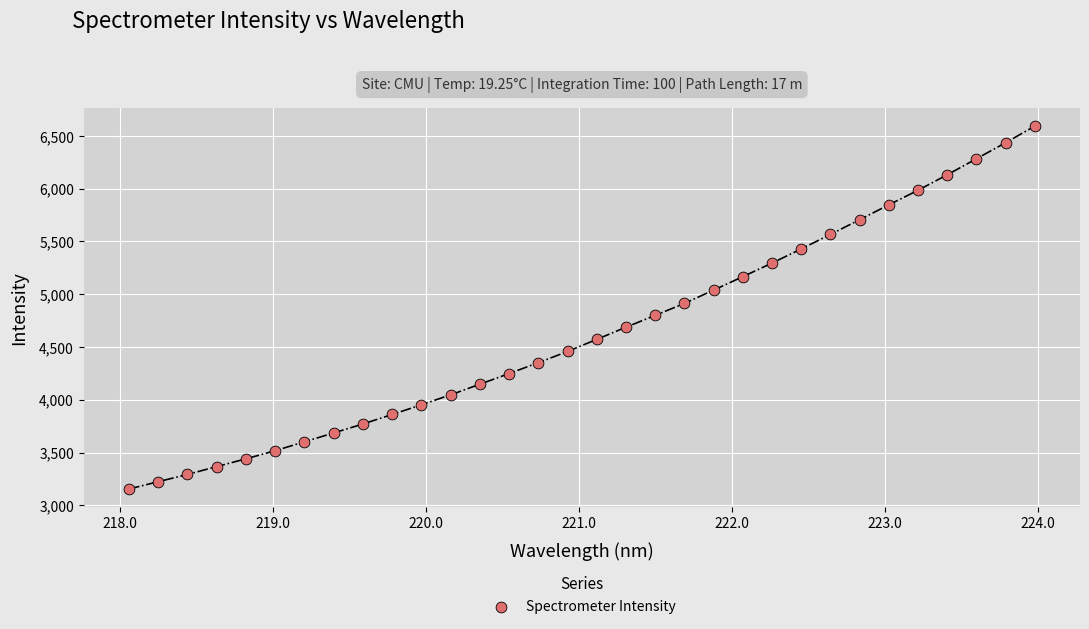

What is the range of Y values (max minus min)?

3437.8